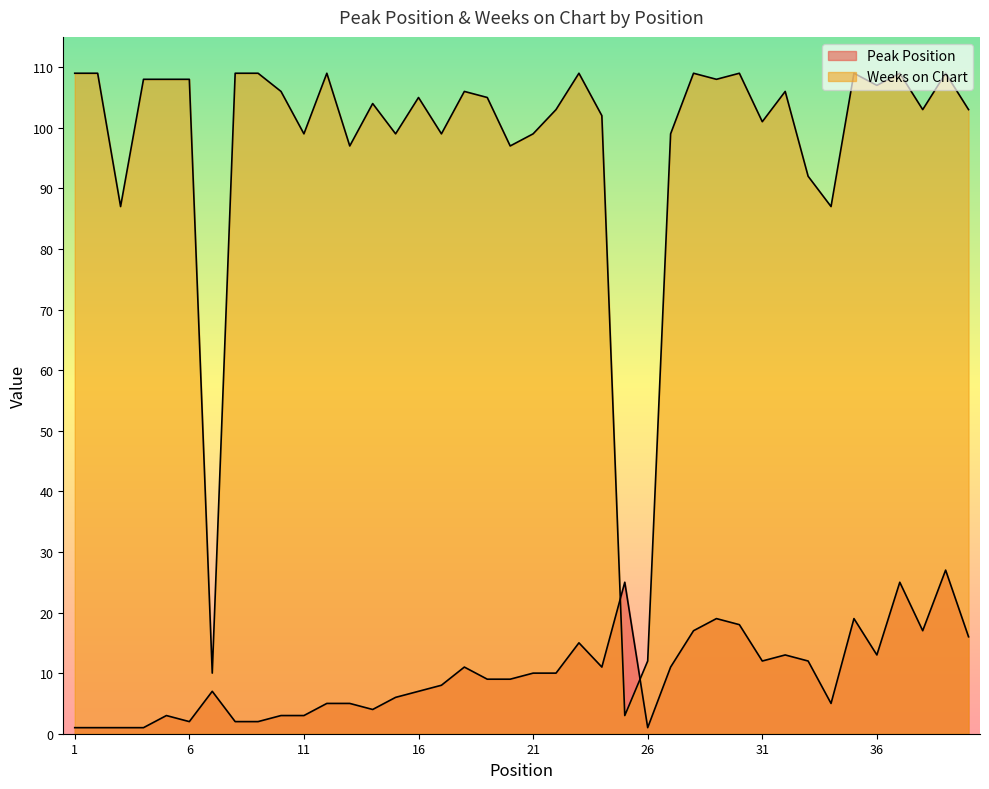

What is the smallest value displayed?

1